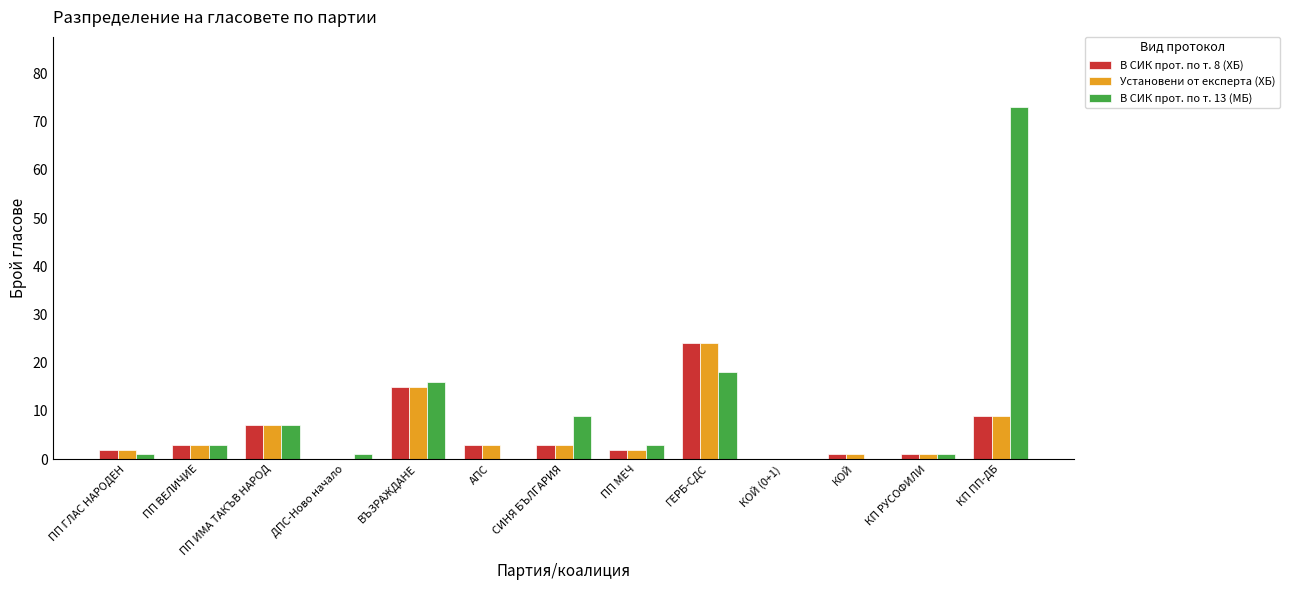

How many categories are shown in the chart?

13